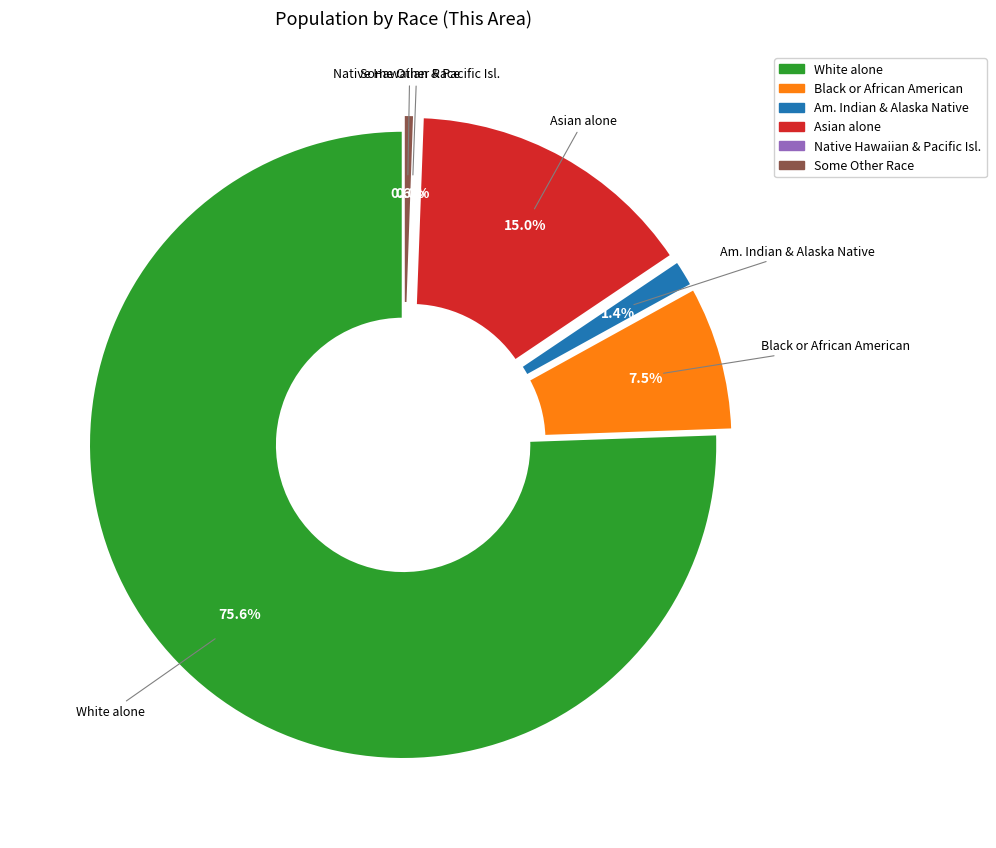

What percentage is NOT represented by Black or African American?

92.5%